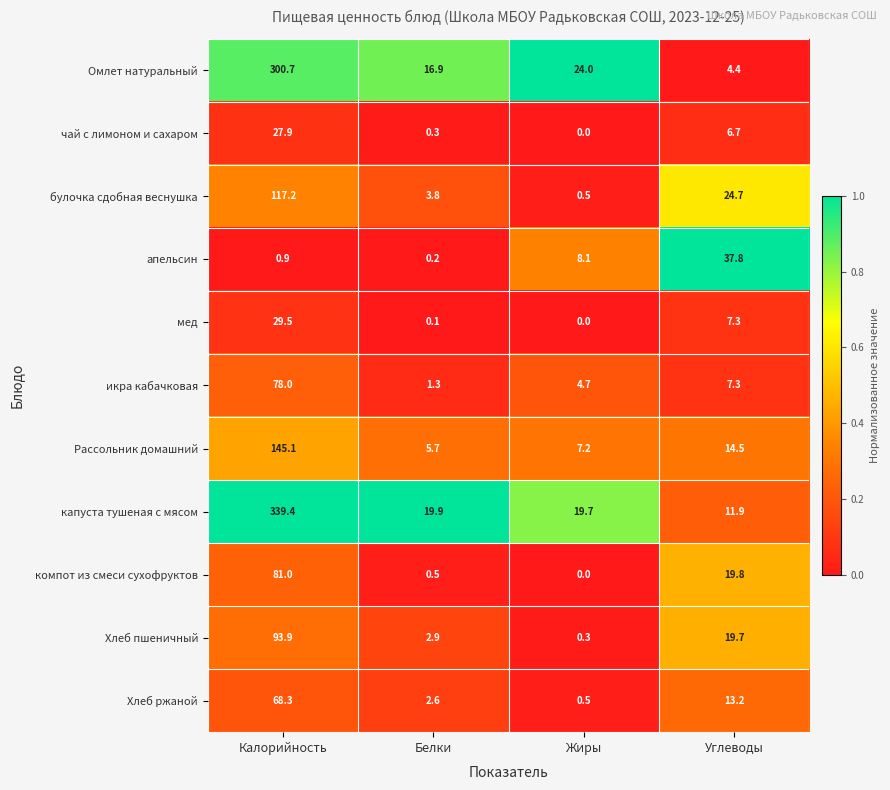

Rank the categories by мед value from highest to lowest.

Калорийность, Углеводы, Белки, Жиры